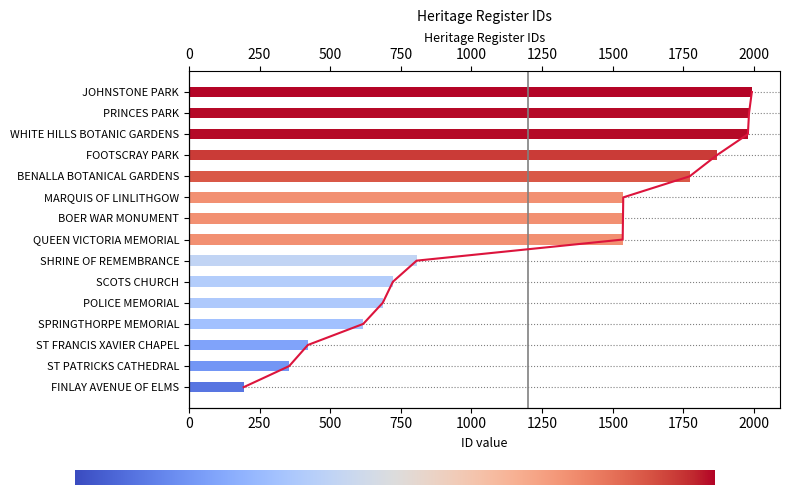

Reading right to left, transcribe all the data shown in this chart.

1992	1982	1978	1868	1772	1537	1536	1535	806	722	686	617	421	355	194